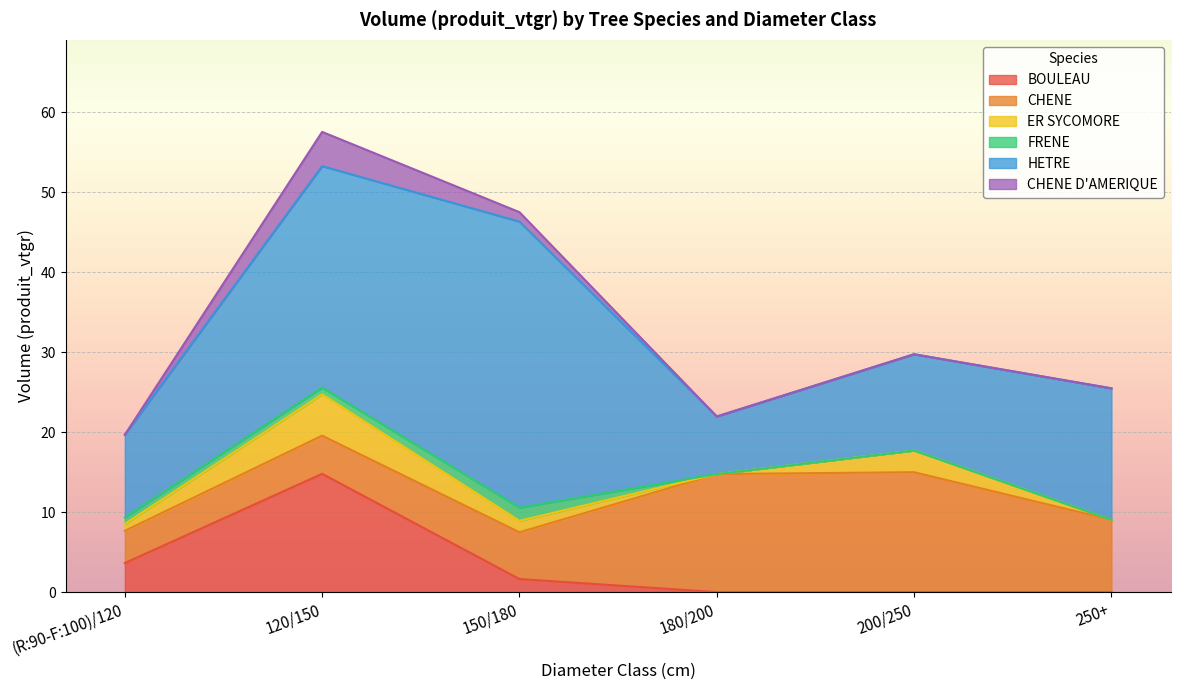

Is it true that FRENE equals -0.8 at 7?

False